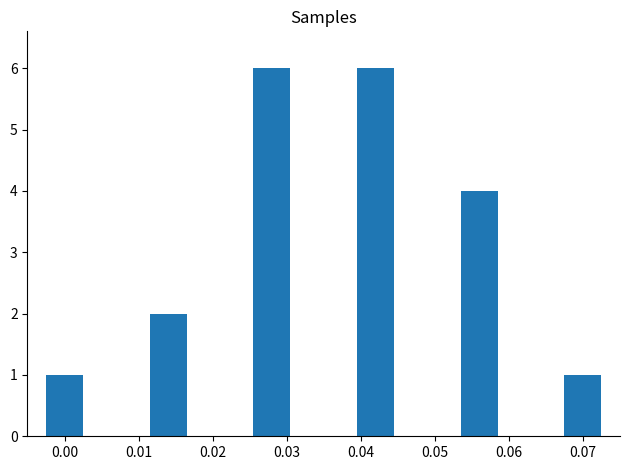

What is the difference between the maximum and minimum values?

5